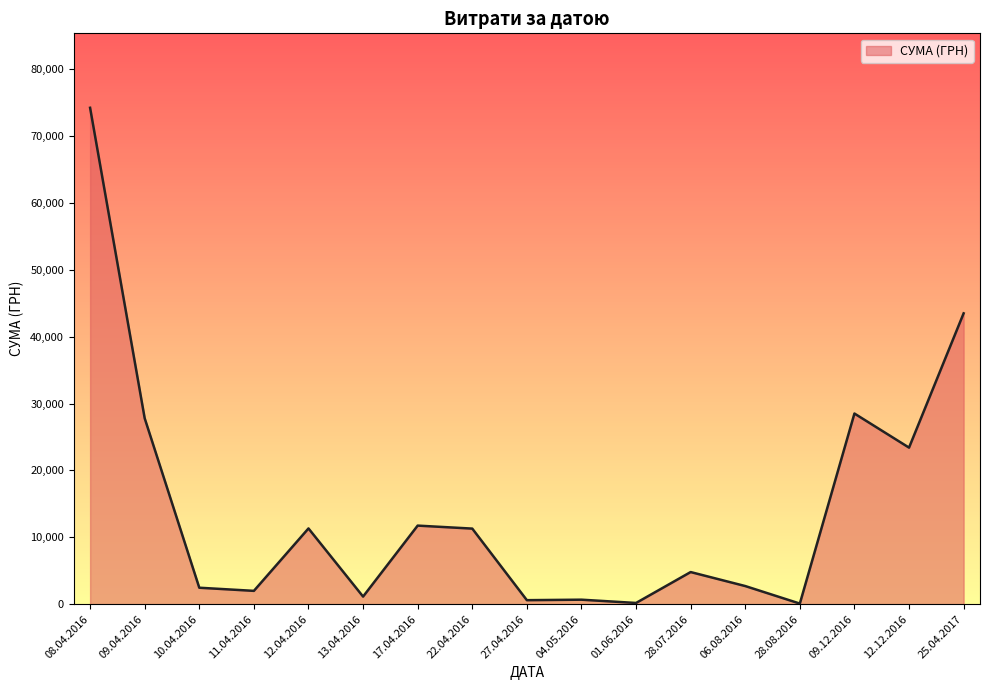

Where is the data nearest to the value 37161?

25.04.2017